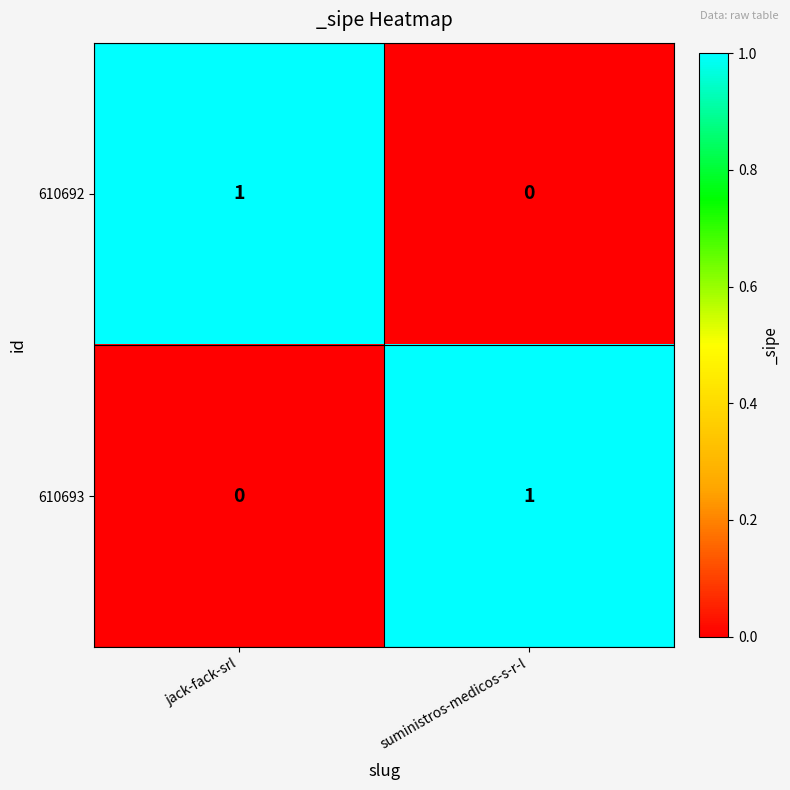

How many data points in 610692 are less than 1?

1